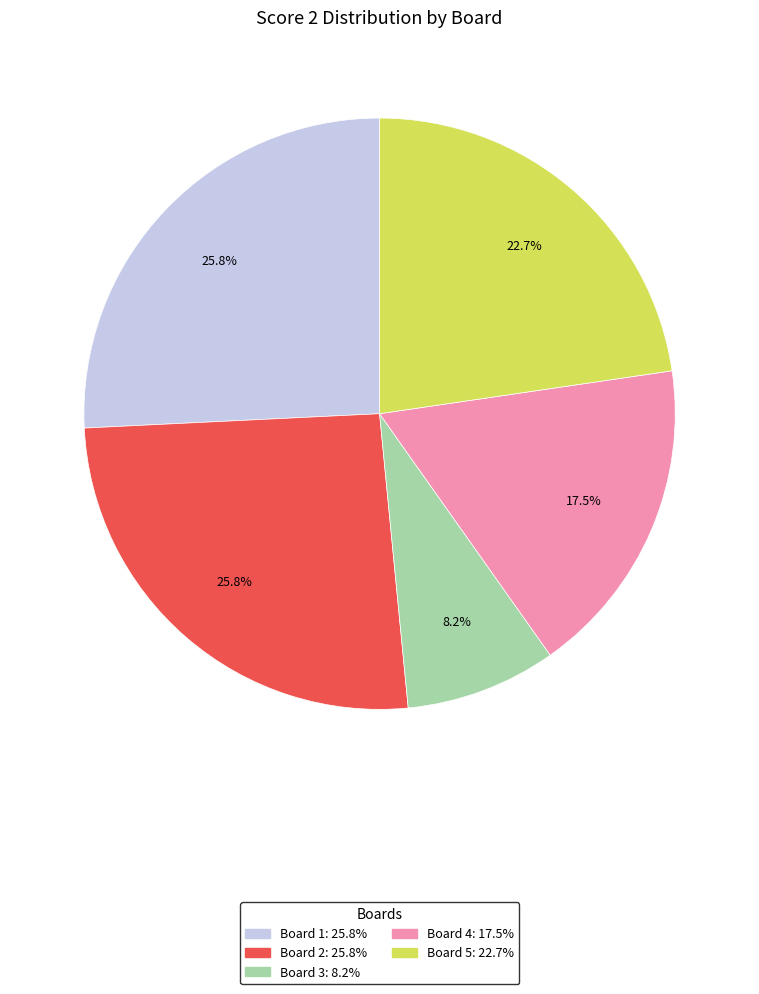

Does any single category account for the majority?

No